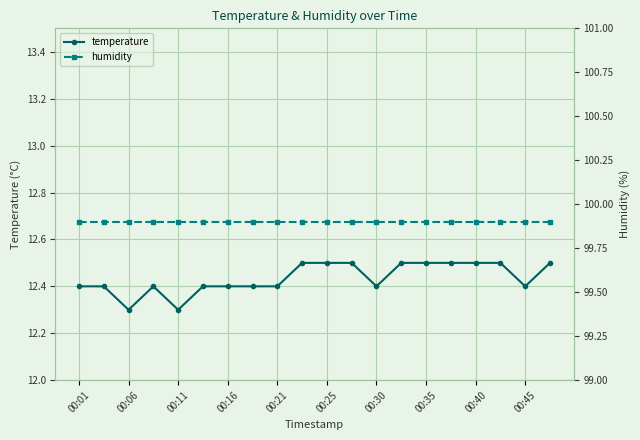

How many temperature values are between 12 and 13?

20